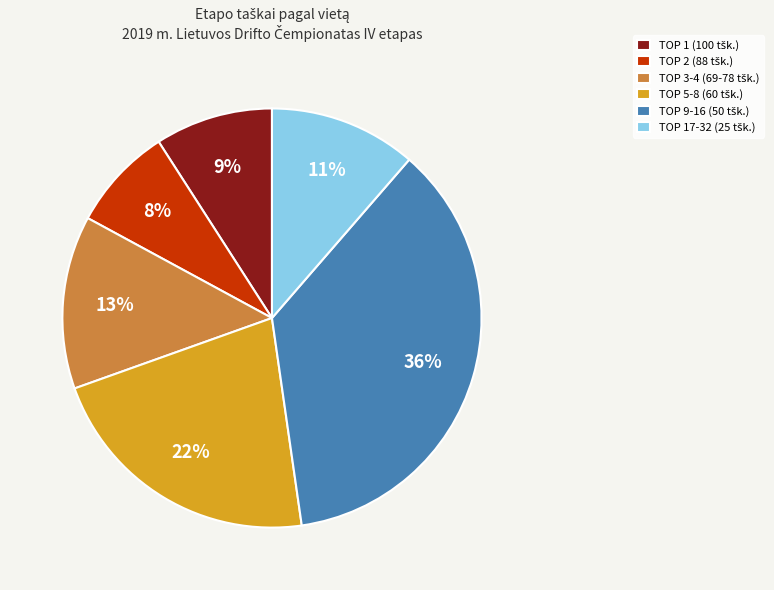

To the nearest percent, what is the average slice percentage?

17%